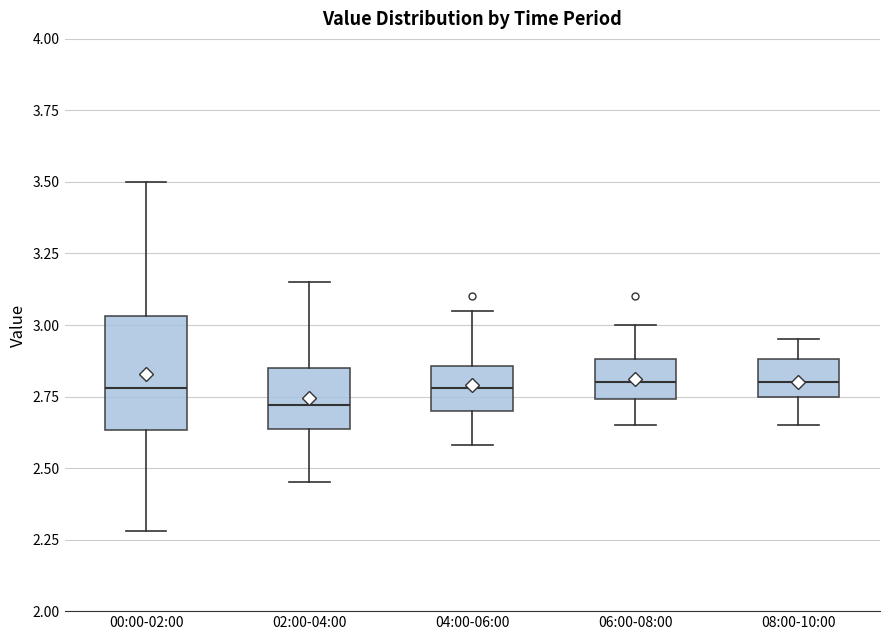

Reading left to right, transcribe this box plot: for each box, give where its median line is, the range the box spans, and where its two whiskers end, as read against the y-axis. The values are not printed on the chart, so give them approximately, as read against the axis.

00:00-02:00: median 2.80, box 2.65 to 3.05, whiskers 2.30 to 3.50
02:00-04:00: median 2.70, box 2.65 to 2.85, whiskers 2.45 to 3.15
04:00-06:00: median 2.80, box 2.70 to 2.85, whiskers 2.60 to 3.05
06:00-08:00: median 2.80, box 2.75 to 2.90, whiskers 2.65 to 3.00
08:00-10:00: median 2.80, box 2.75 to 2.90, whiskers 2.65 to 2.95